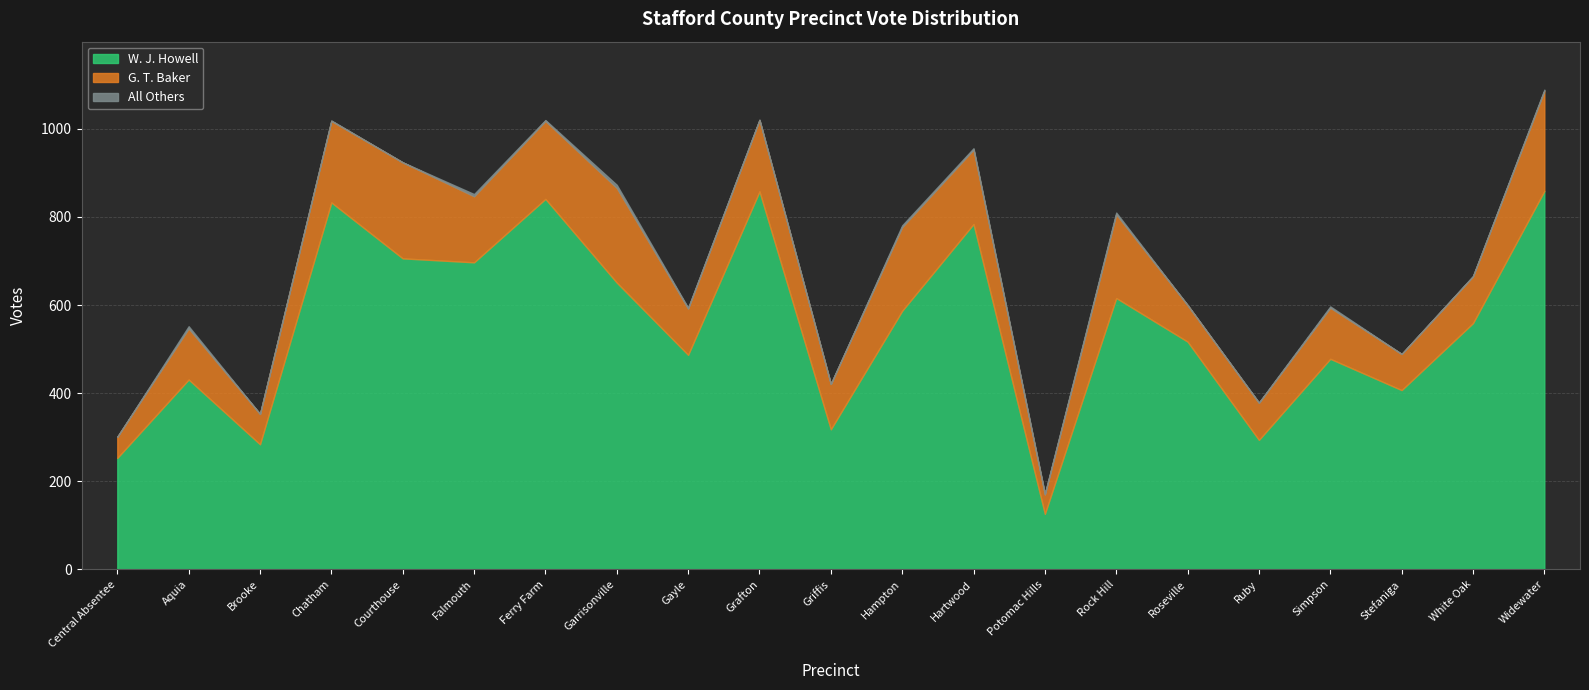

At which label does All Others first exceed 2?

Aquia